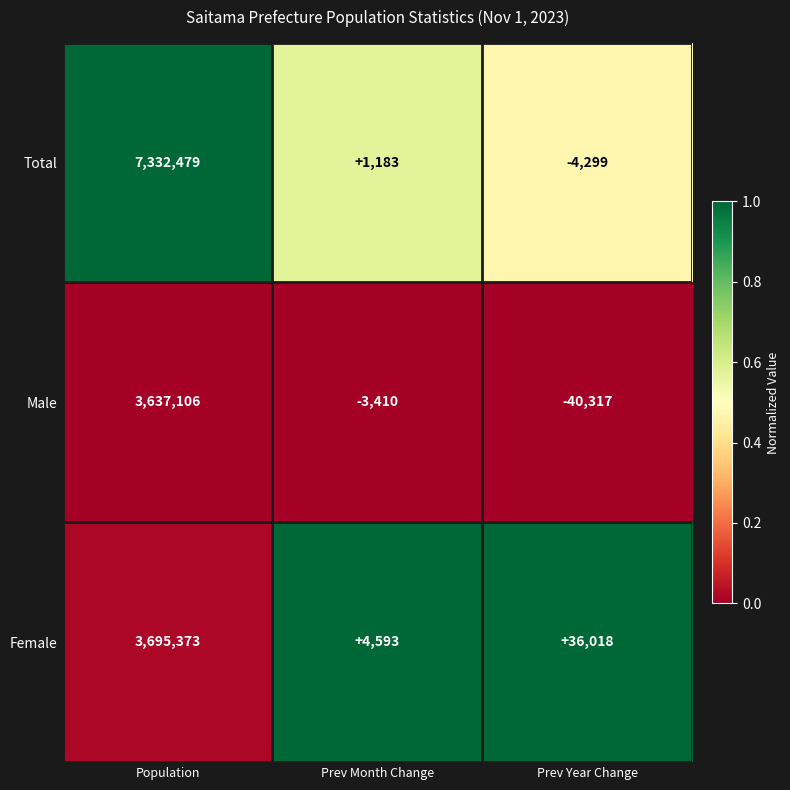

Which series has the widest spread of values?

Total